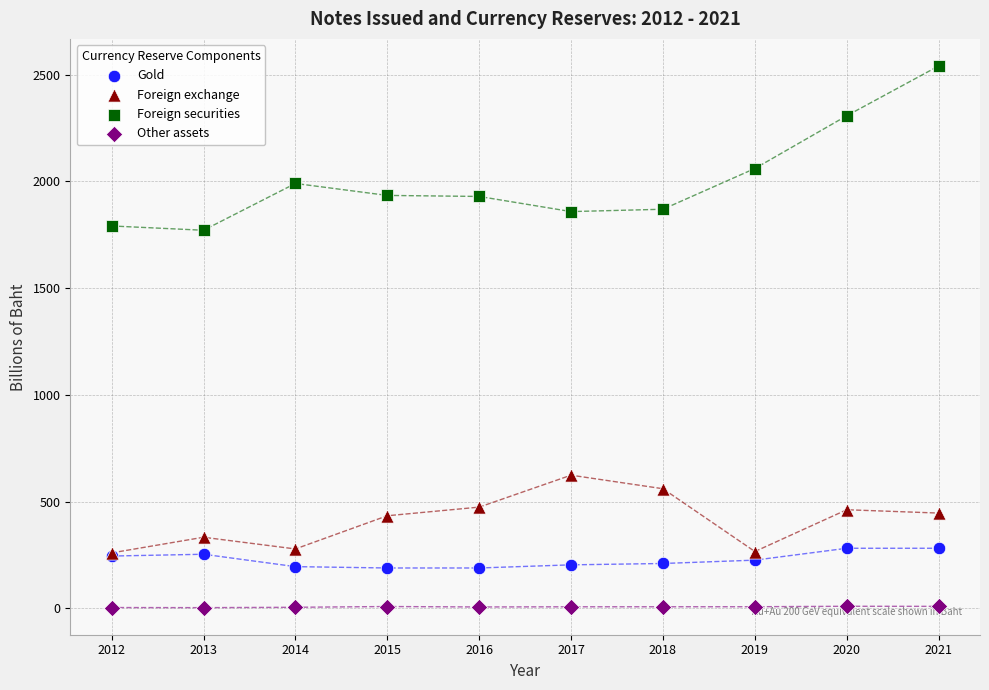

What are all the series names shown in the legend?

Gold, Foreign exchange, Foreign securities, Other assets